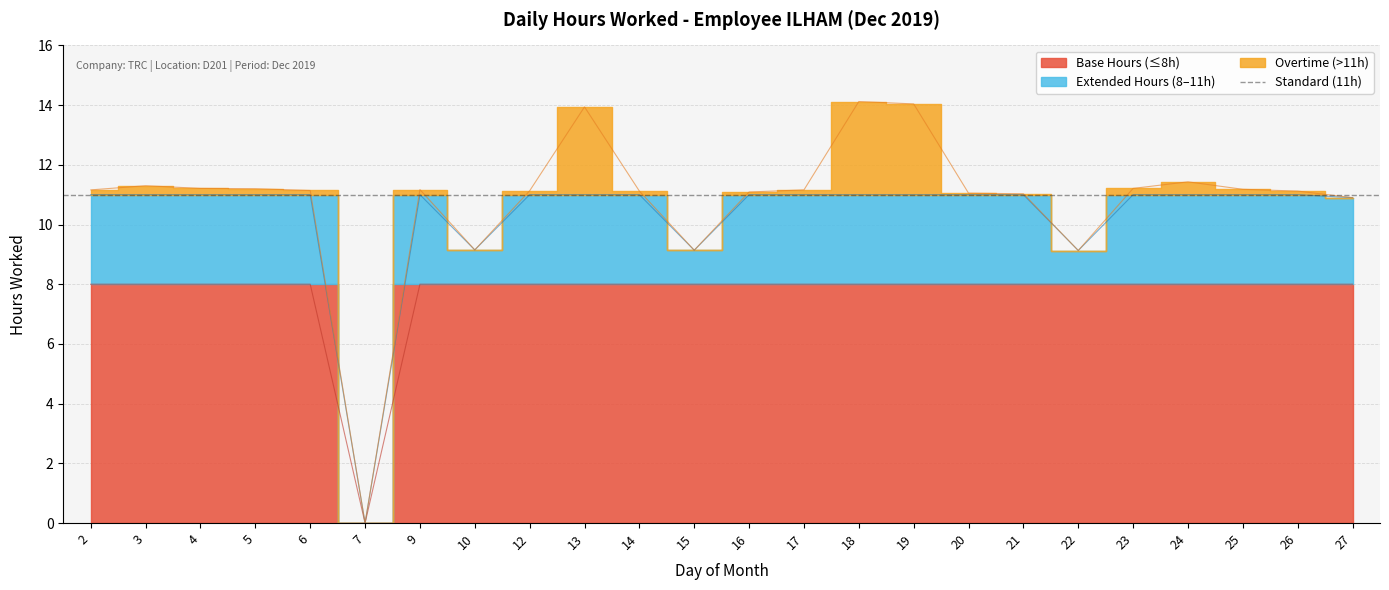

The chart shows a value of -7.1 at 7. True or false?

False